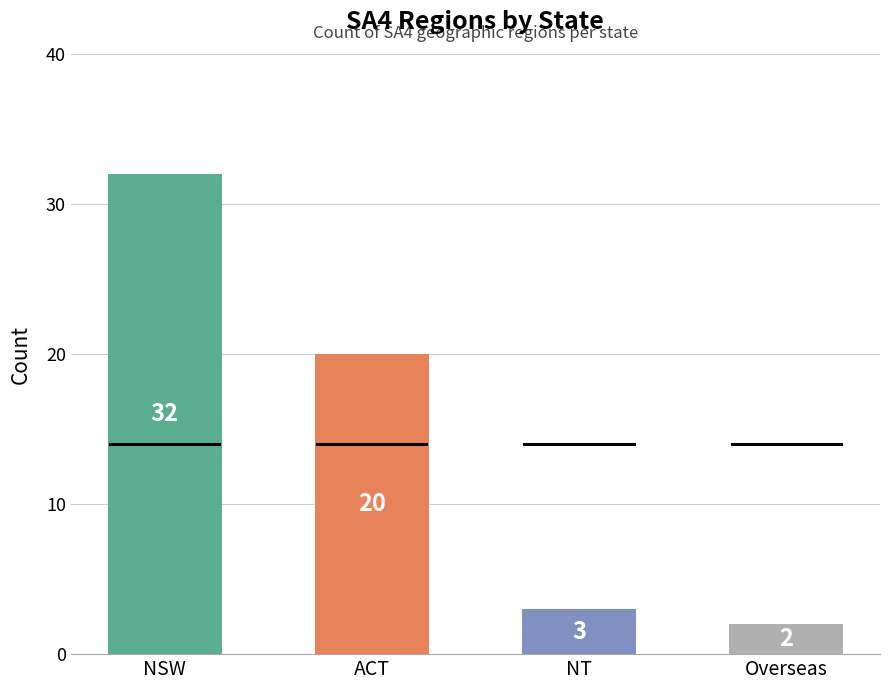

Reading left to right, transcribe all the data shown in this chart.

32	20	3	2